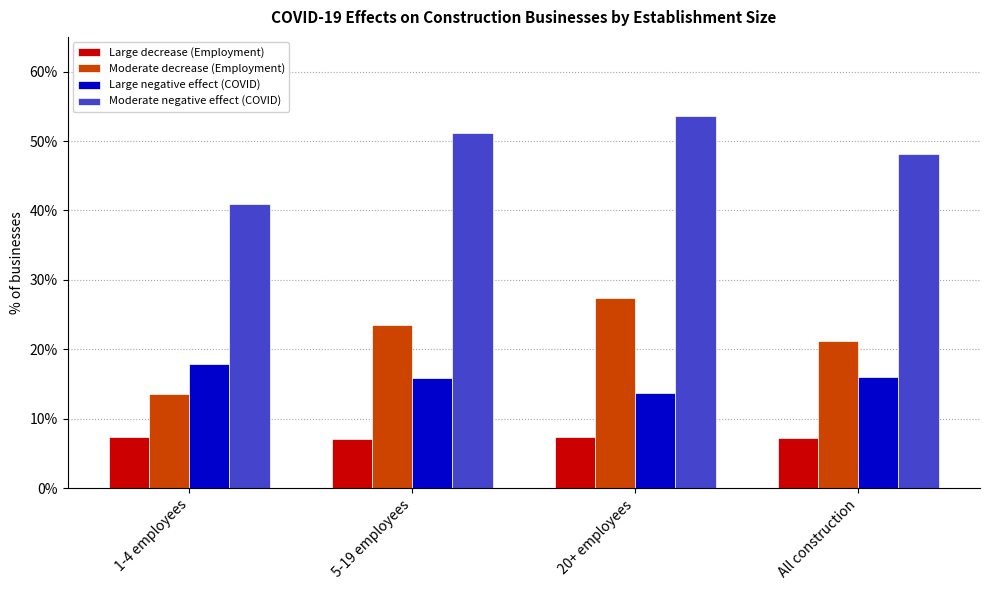

What position from the left is 1-4 employees?

1